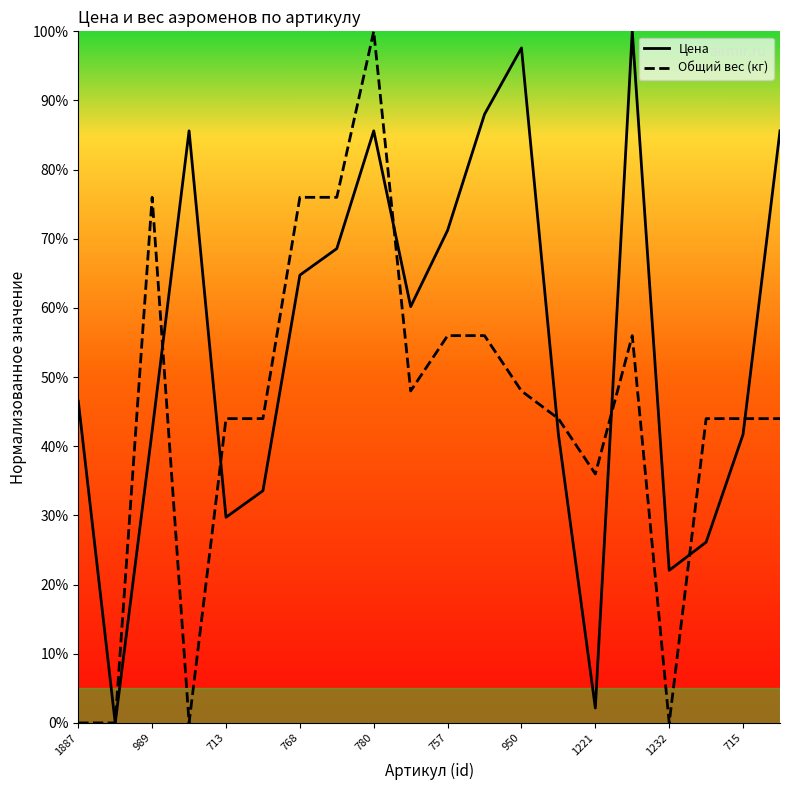

What is the value of the Общий вес (кг) point at the 18th from the left?

0.4